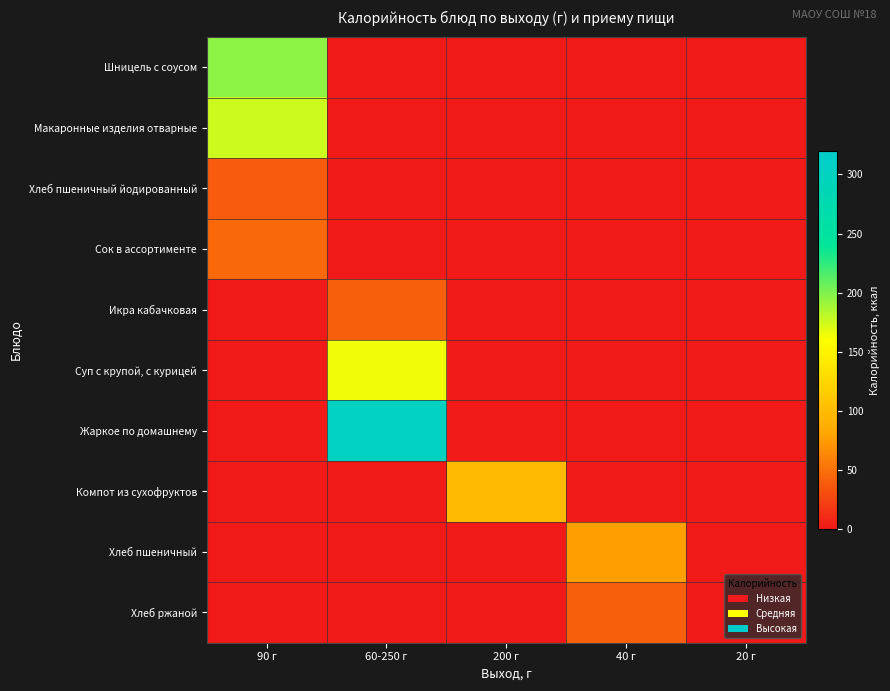

What is the spread (max minus min) of values at 60-250 г?

302